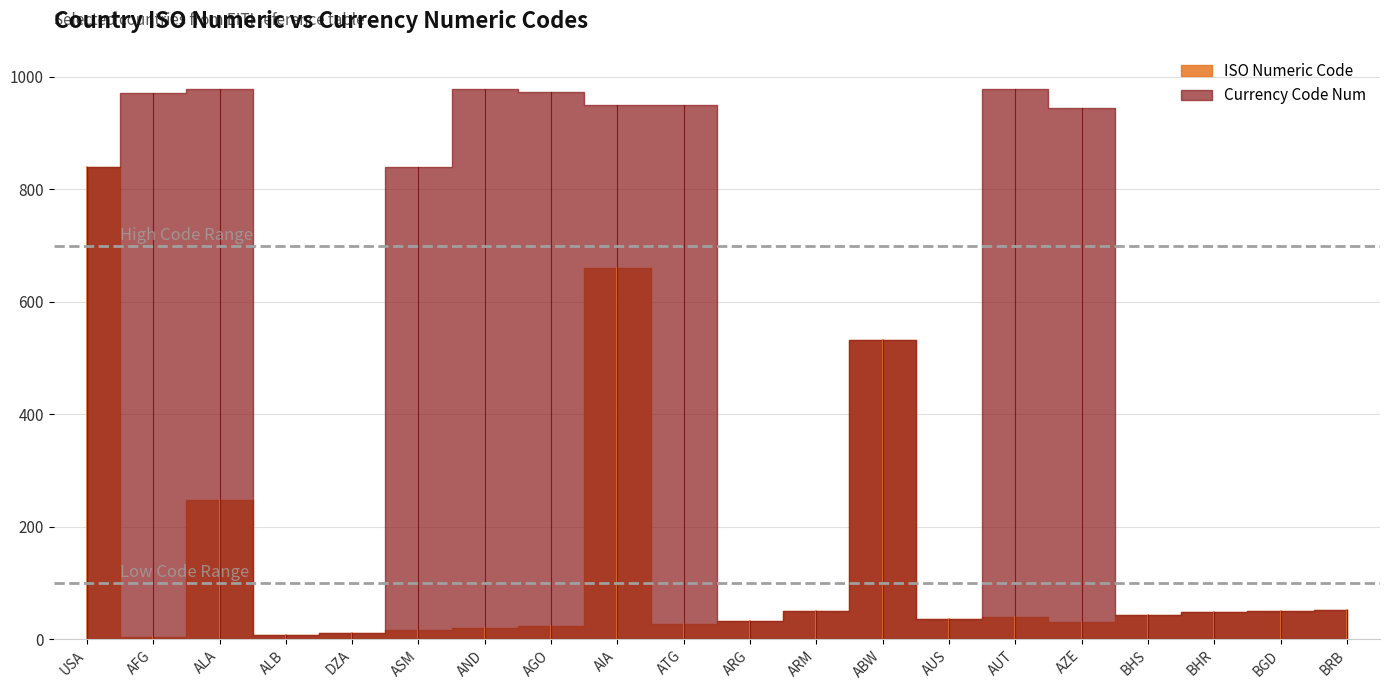

Is it true that Currency Code Num equals 840 at USA?

True